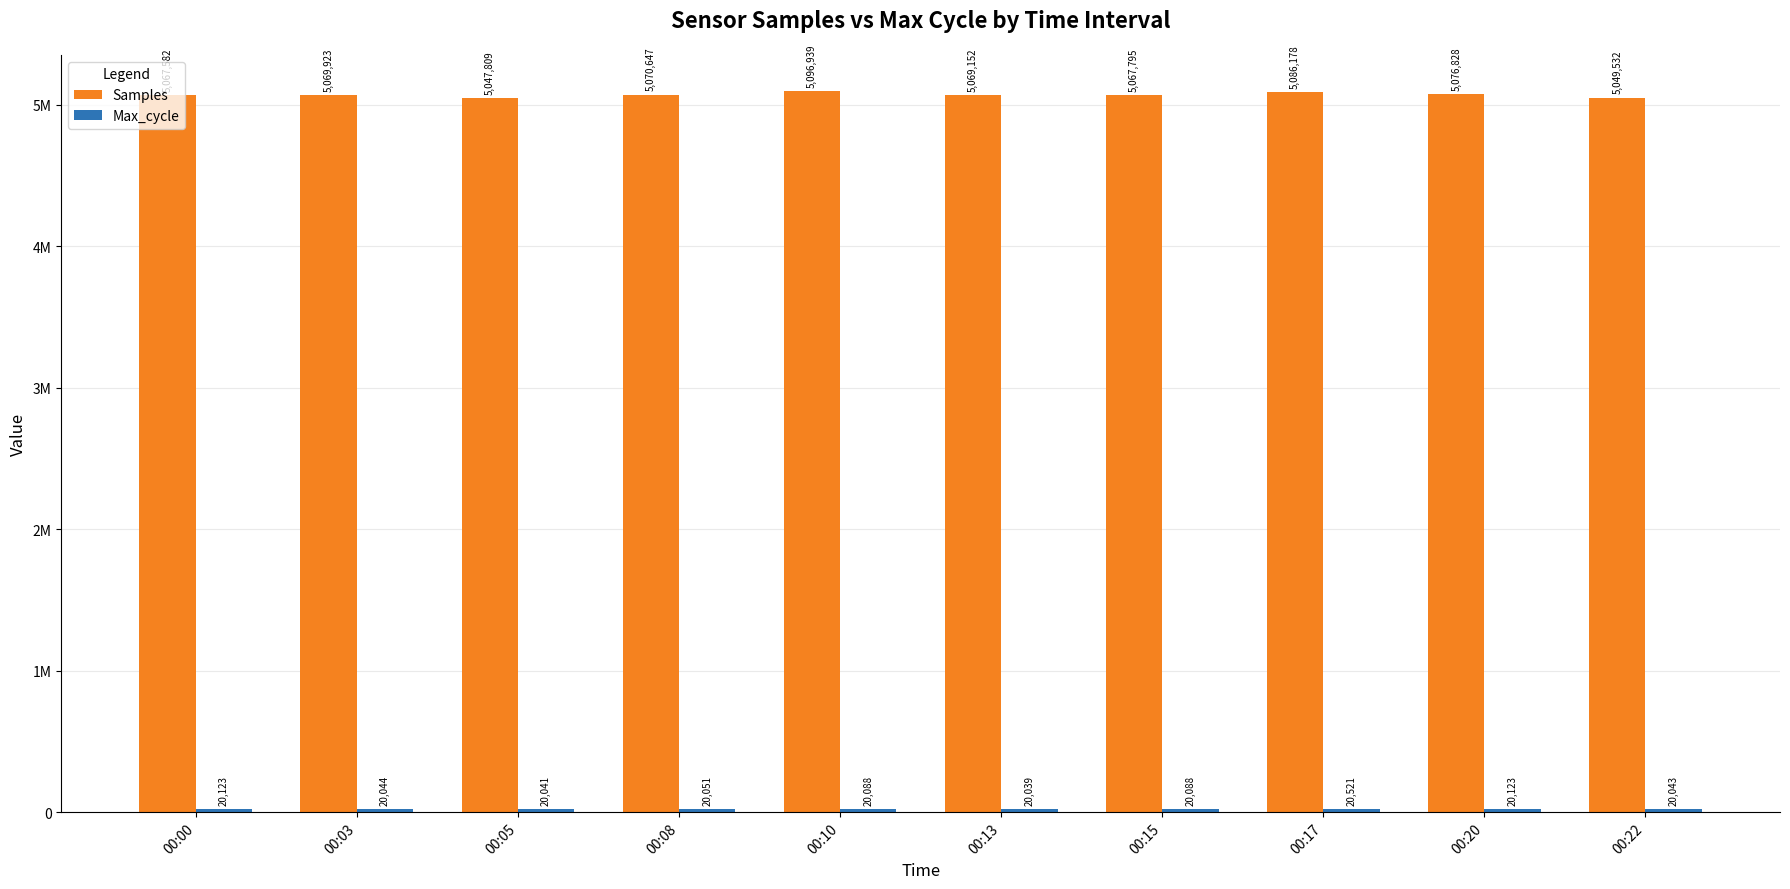

Are the bars grouped side by side (vs. stacked)?

Yes